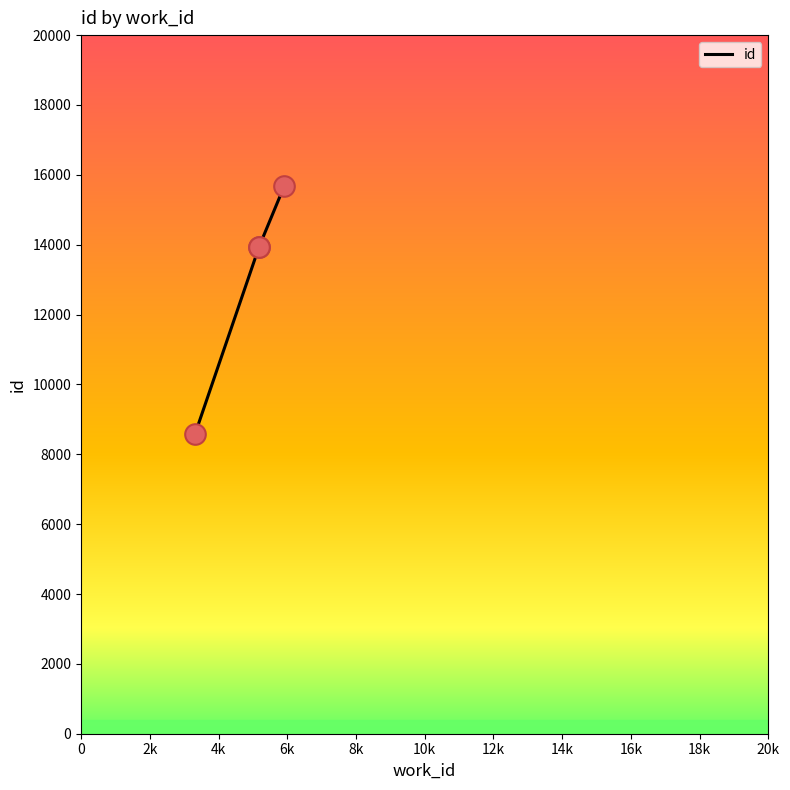

Between 2k and 6k, which is larger?

6k